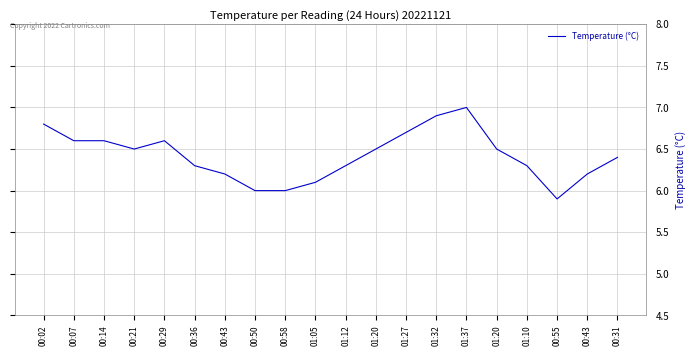

What is the difference between the second highest and second lowest values?

0.9